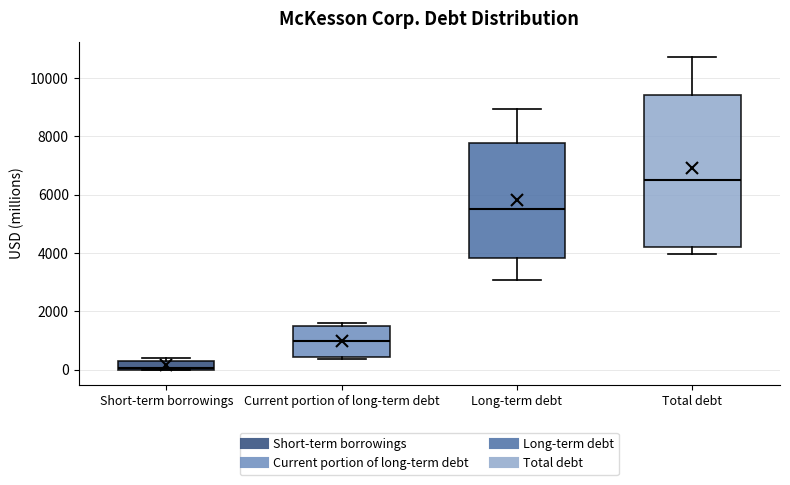

Where does the median line of the box for Long-term debt sit on the y-axis? The values are not printed on the chart, so give them approximately, as read against the axis.

5600